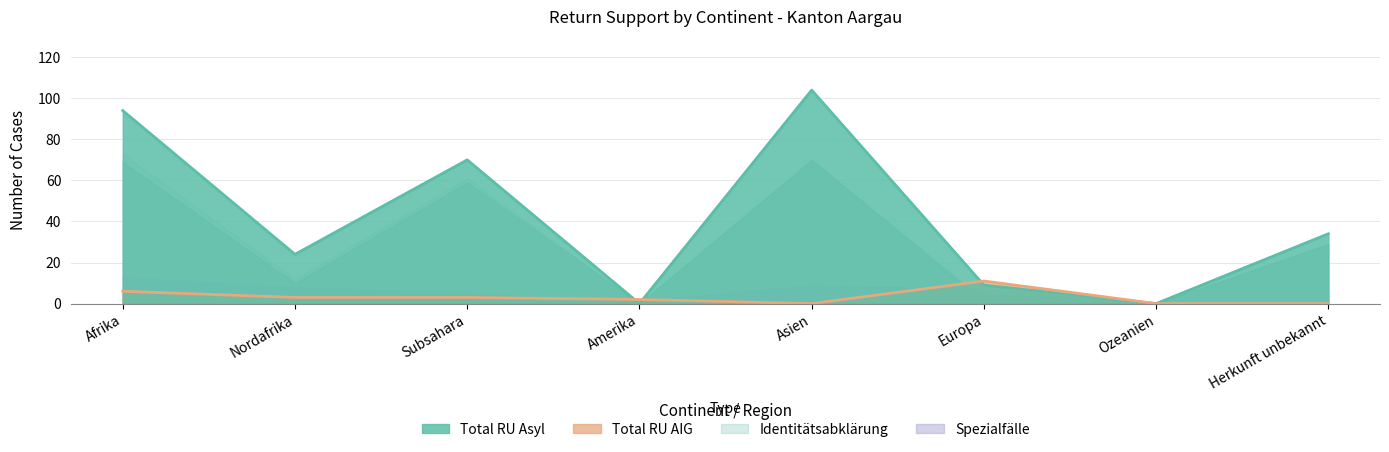

How many positive values does the Identitaetsabklaerung Asyl series have?

6